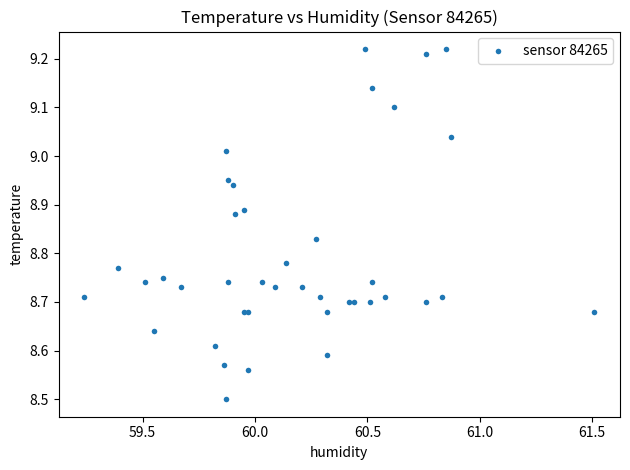

What Y value in the scatter plot is closest to 8?

8.5